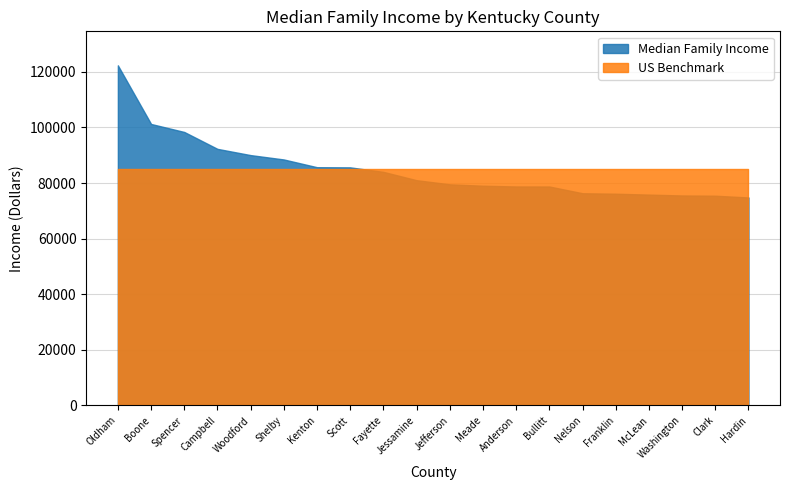

What is the total value across all series at Meade?

164071